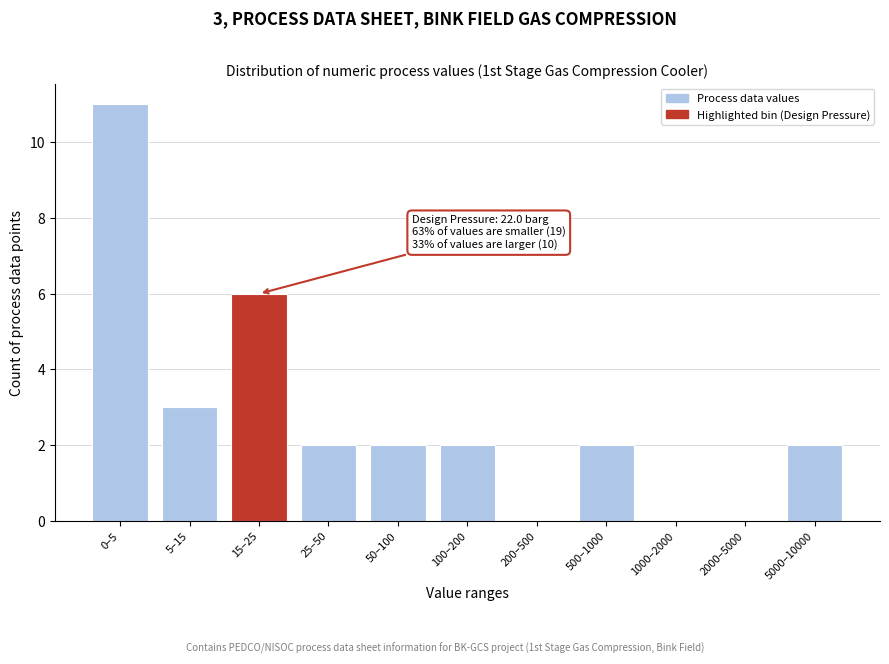

Reading left to right, list all the values displayed in this chart.

0–5=11	5–15=3	15–25=6	25–50=2	50–100=2	100–200=2	200–500=0	500–1000=2	1000–2000=0	2000–5000=0	5000–10000=2